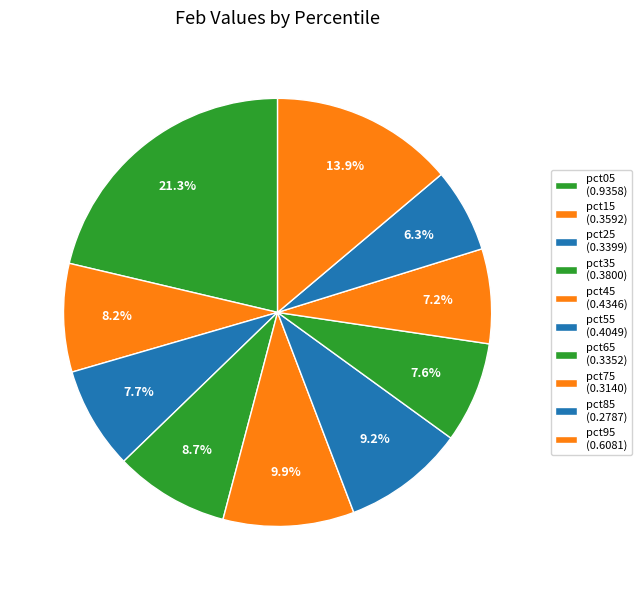

How many segments does this pie chart have?

10